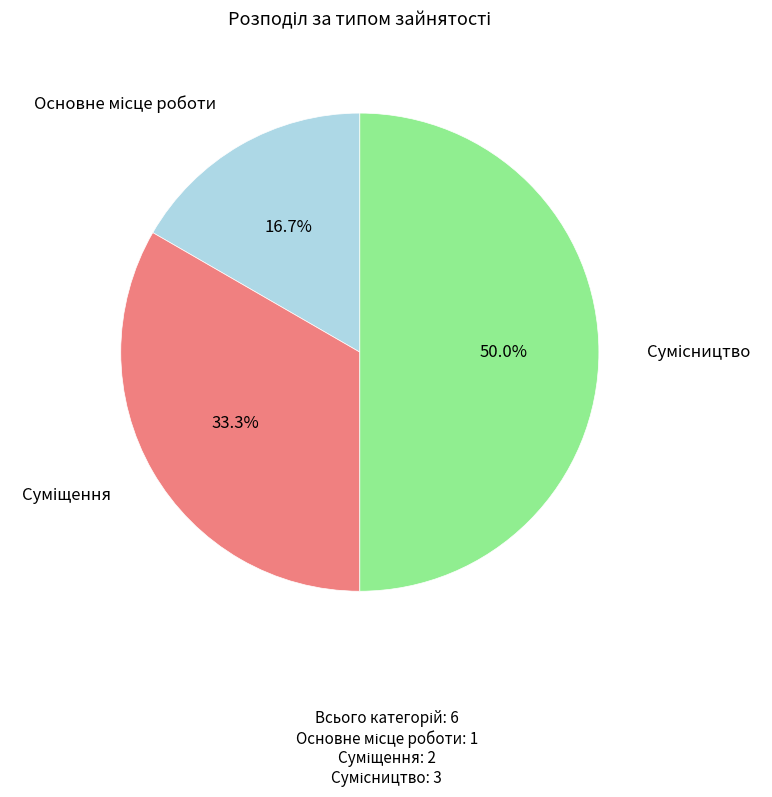

What is the ratio of the value at Сумісництво to the value at Основне місце роботи?

3.0